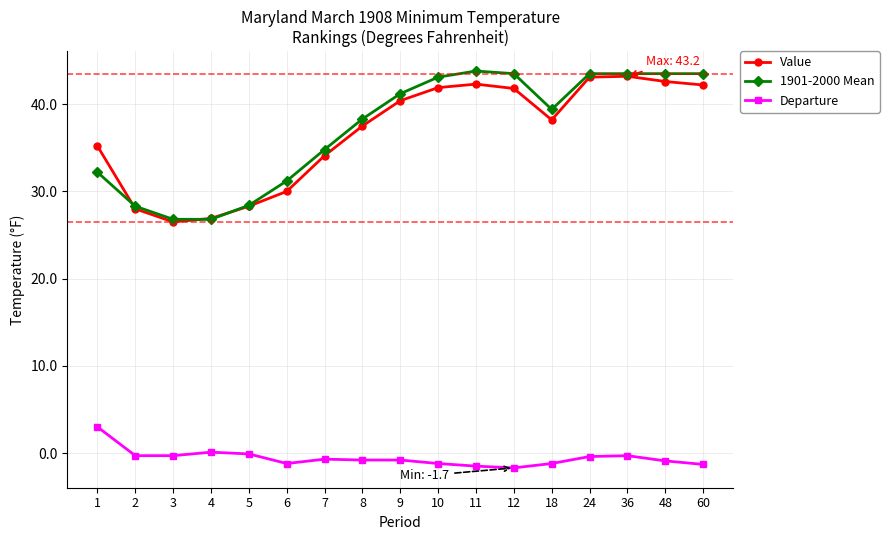

What is the difference between the Value values at 12 and 36?

1.4